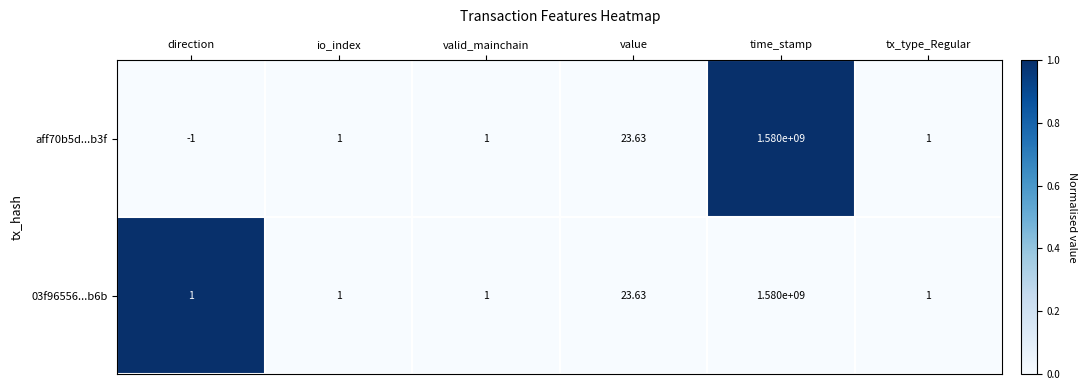

At which label is aff70b5d...b3f closest to 789999999?

value